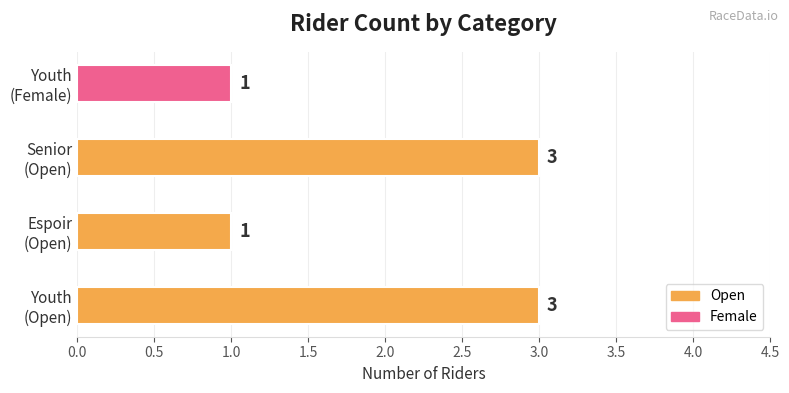

How many values are below 3?

2